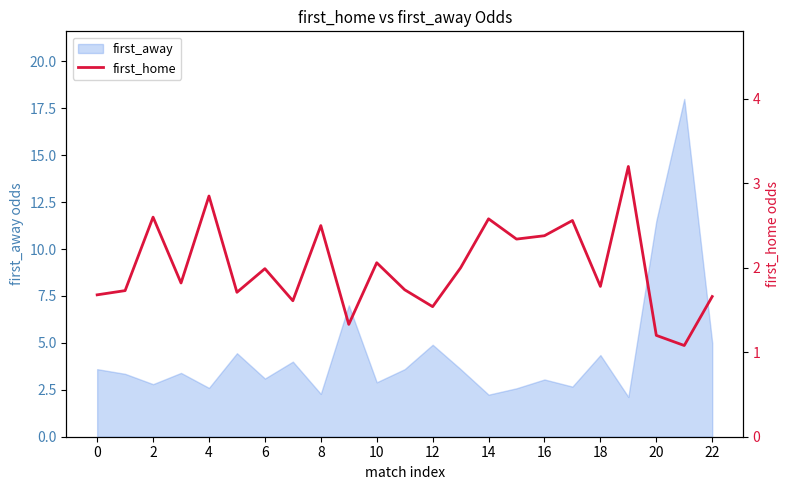

How many lines are shown in the chart?

1